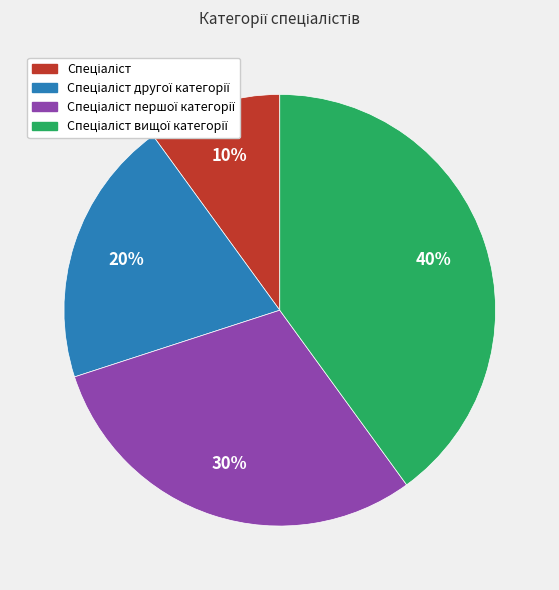

Does any single category account for the majority?

No